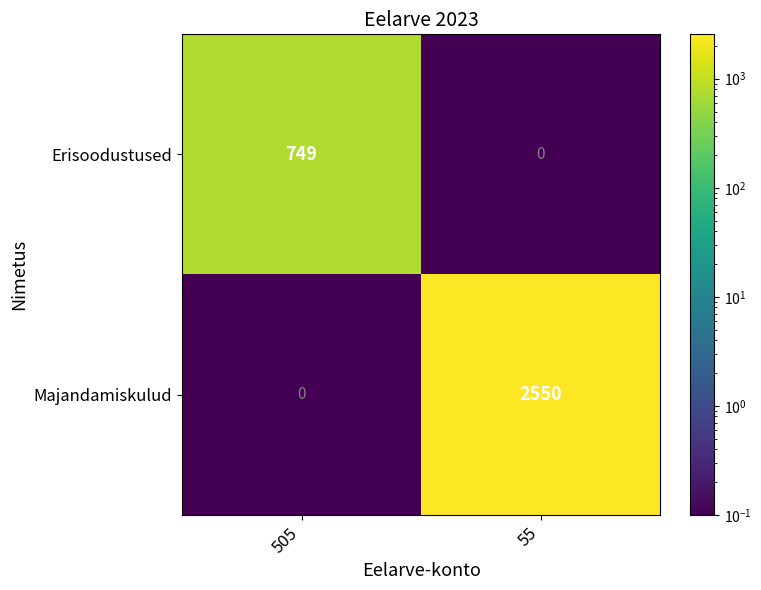

Reading left to right, what are all the values shown in this chart?

Erisoodustused: 749	0
Majandamiskulud: 0	2550